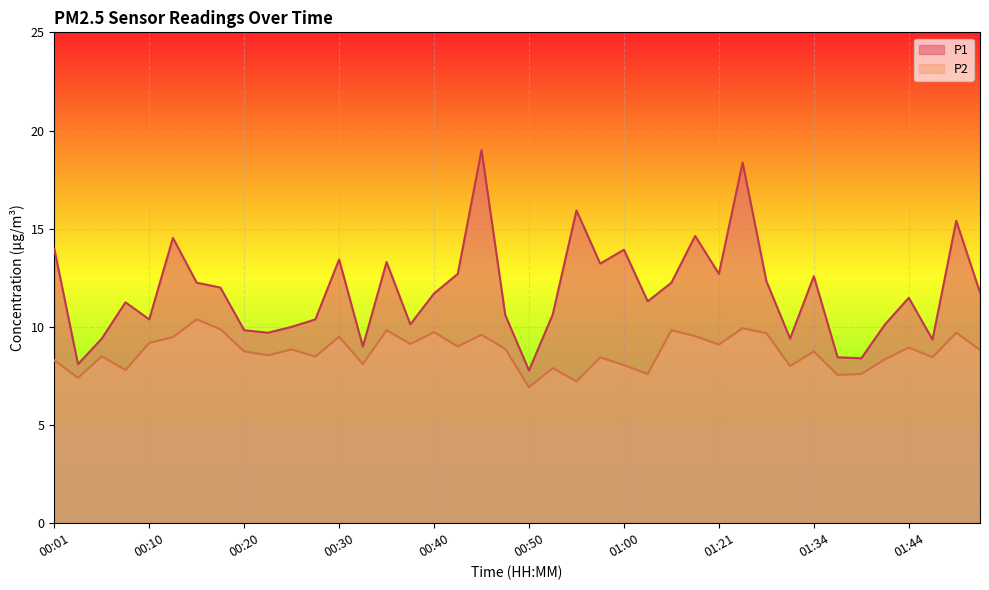

Reading right to left, what are all the values shown in this chart?

P1: 11.8	15.4	9.3	11.5	10.1	8.4	8.4	12.6	9.4	12.3	18.4	12.7	14.6	12.2	11.3	13.9	13.2	15.9	10.6	7.8	10.6	19.0	12.7	11.7	10.1	13.3	9.0	13.4	10.4	10.0	9.7	9.8	12.0	12.2	14.5	10.4	11.2	9.4	8.1	14.0
P2: 8.8	9.7	8.4	8.9	8.3	7.6	7.5	8.8	8.0	9.7	9.9	9.1	9.5	9.8	7.6	8.1	8.4	7.2	7.9	6.9	8.9	9.6	9.0	9.7	9.1	9.8	8.1	9.5	8.5	8.8	8.6	8.8	9.9	10.4	9.5	9.2	7.8	8.5	7.4	8.3